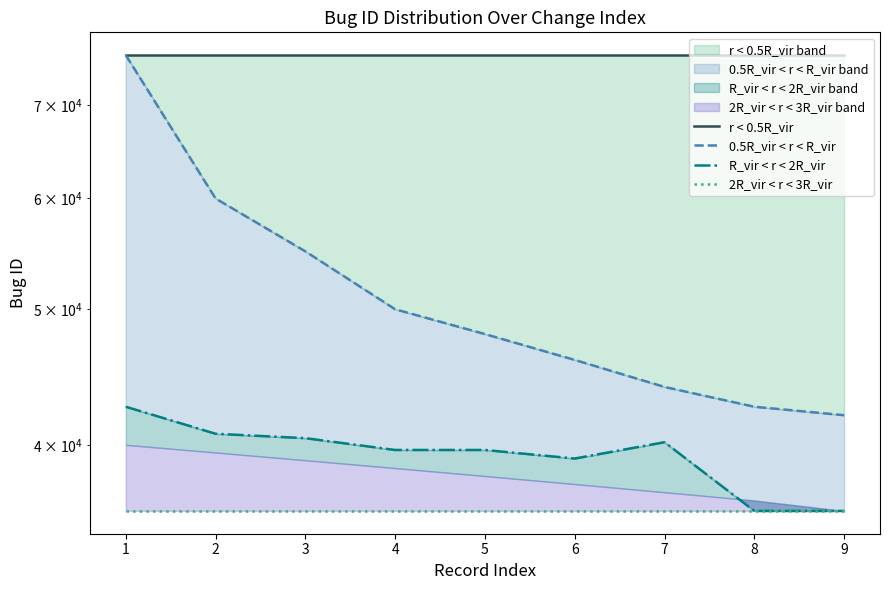

True or false: 2R_vir < r < 3R_vir has a value of 8152 at 8.

False